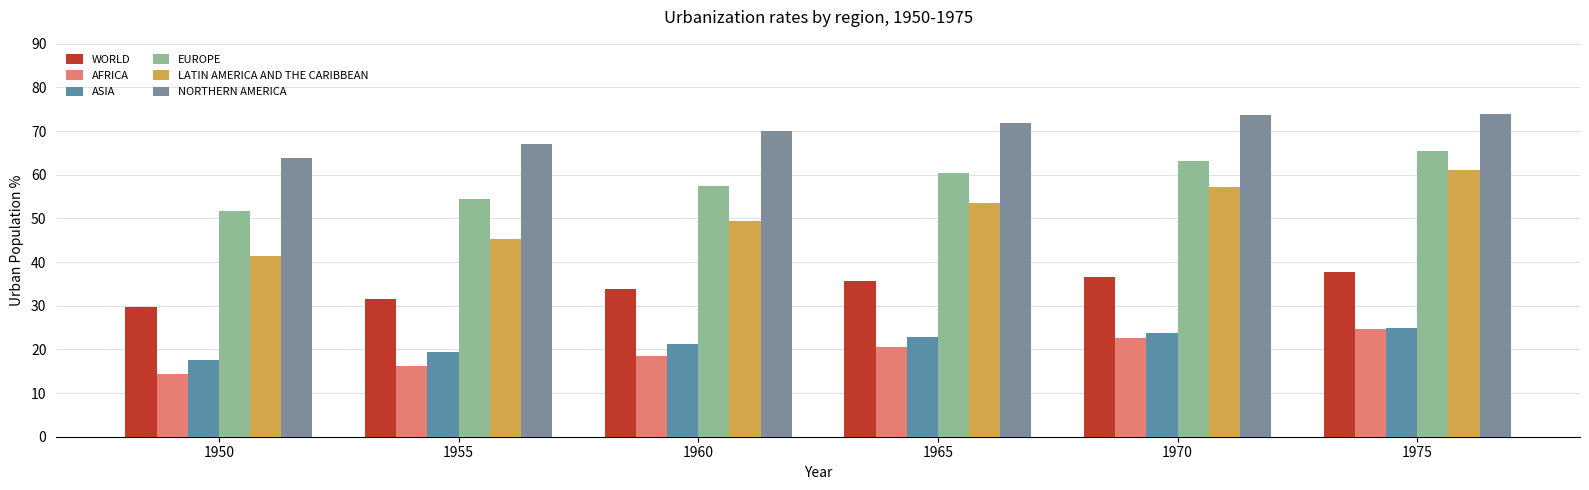

How many values in the EUROPE series exceed 60?

3